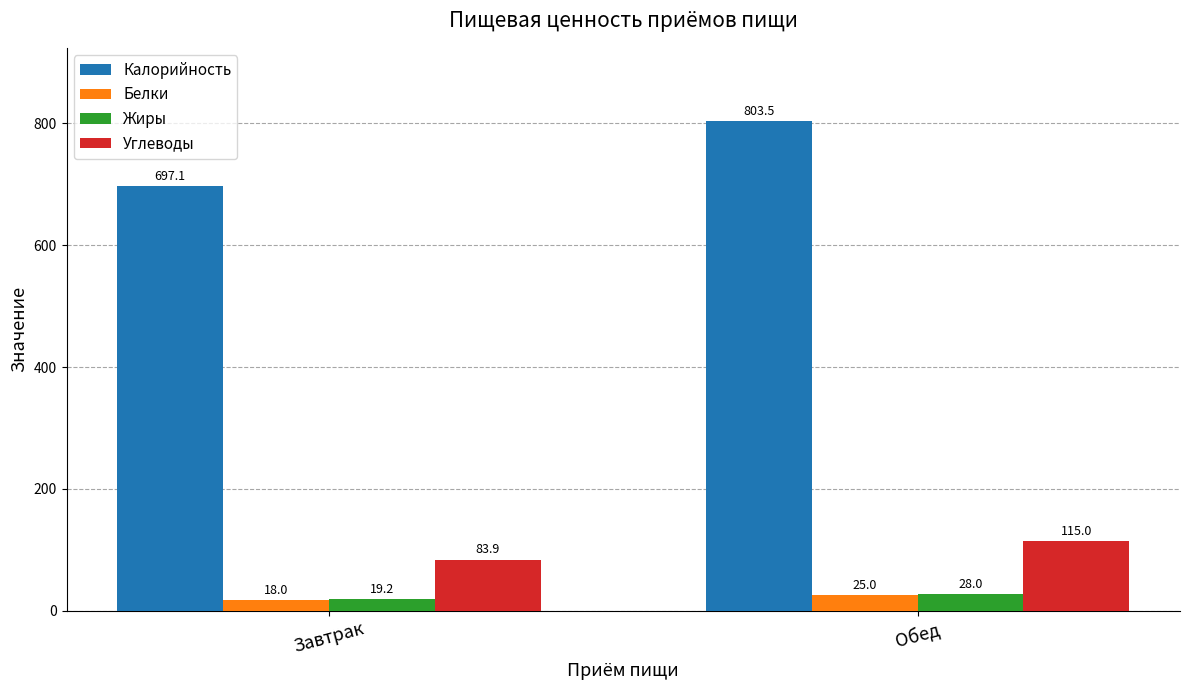

Between Завтрак and Обед, which series saw the biggest shift?

Калорийность